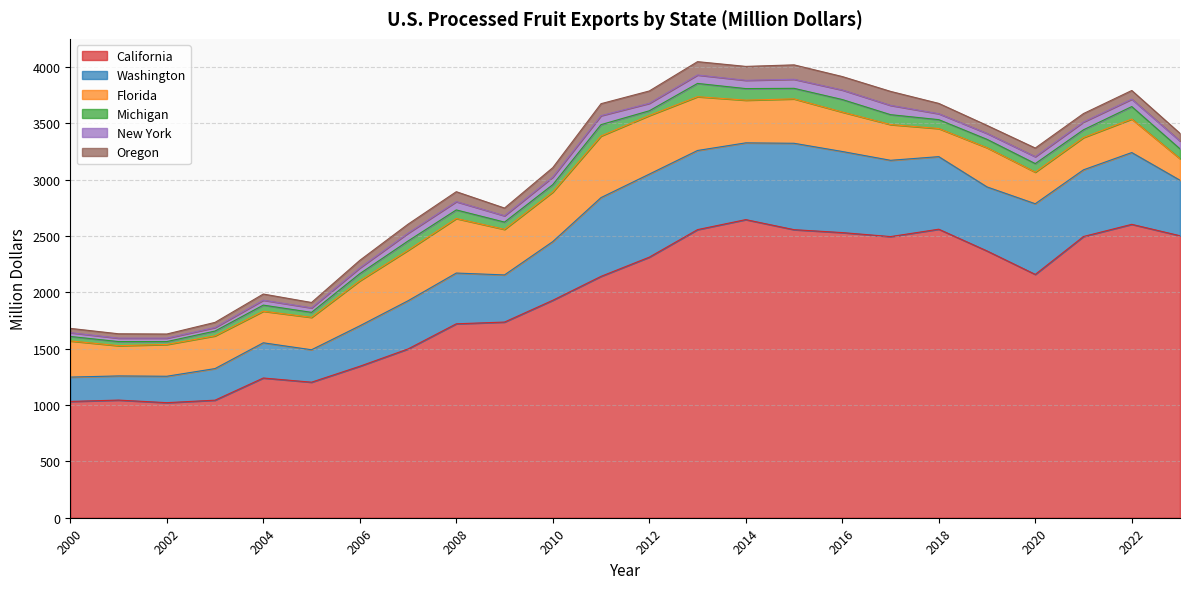

Does the chart display data point markers on the line(s)?

No